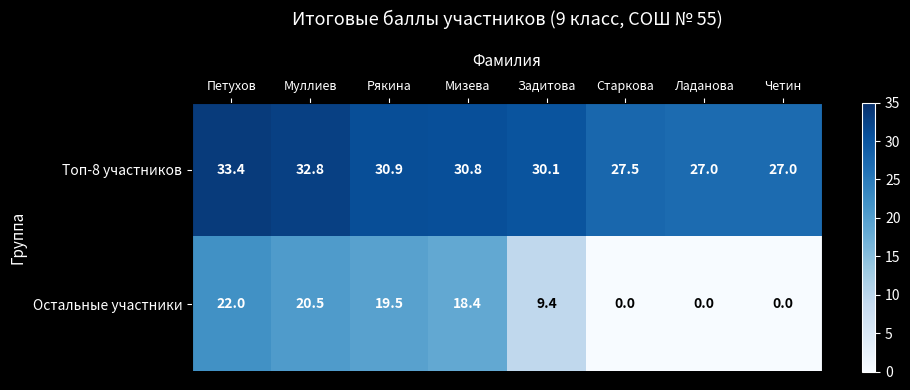

What is the difference between the Остальные участники values at Петухов and Старкова?

22.0